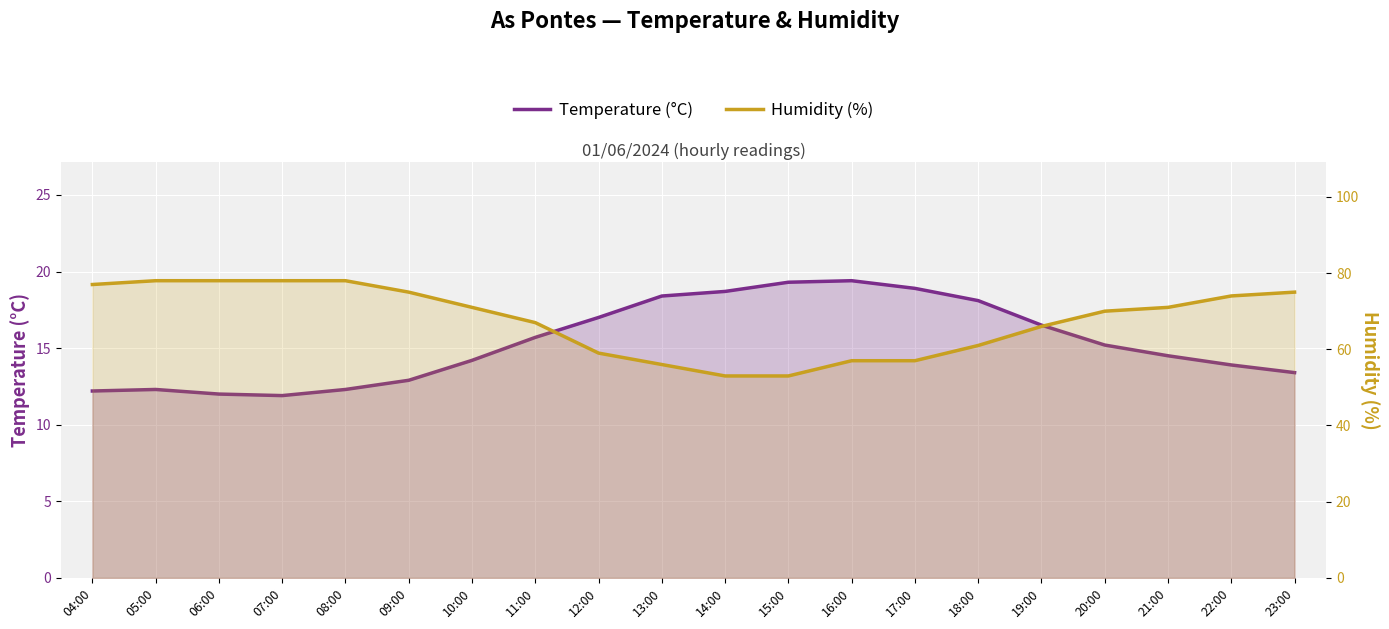

What is the label of the 9th point from the left?

12:00